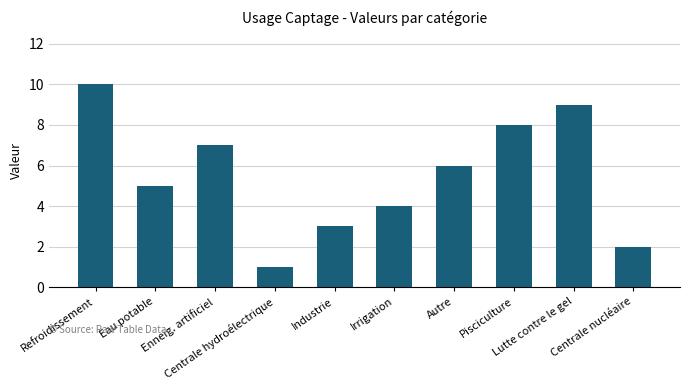

Reading left to right, list all the values displayed in this chart.

Refroidissement=10	Eau potable=5	Enneig. artificiel=7	Centrale hydroélectrique=1	Industrie=3	Irrigation=4	Autre=6	Pisciculture=8	Lutte contre le gel=9	Centrale nucléaire=2